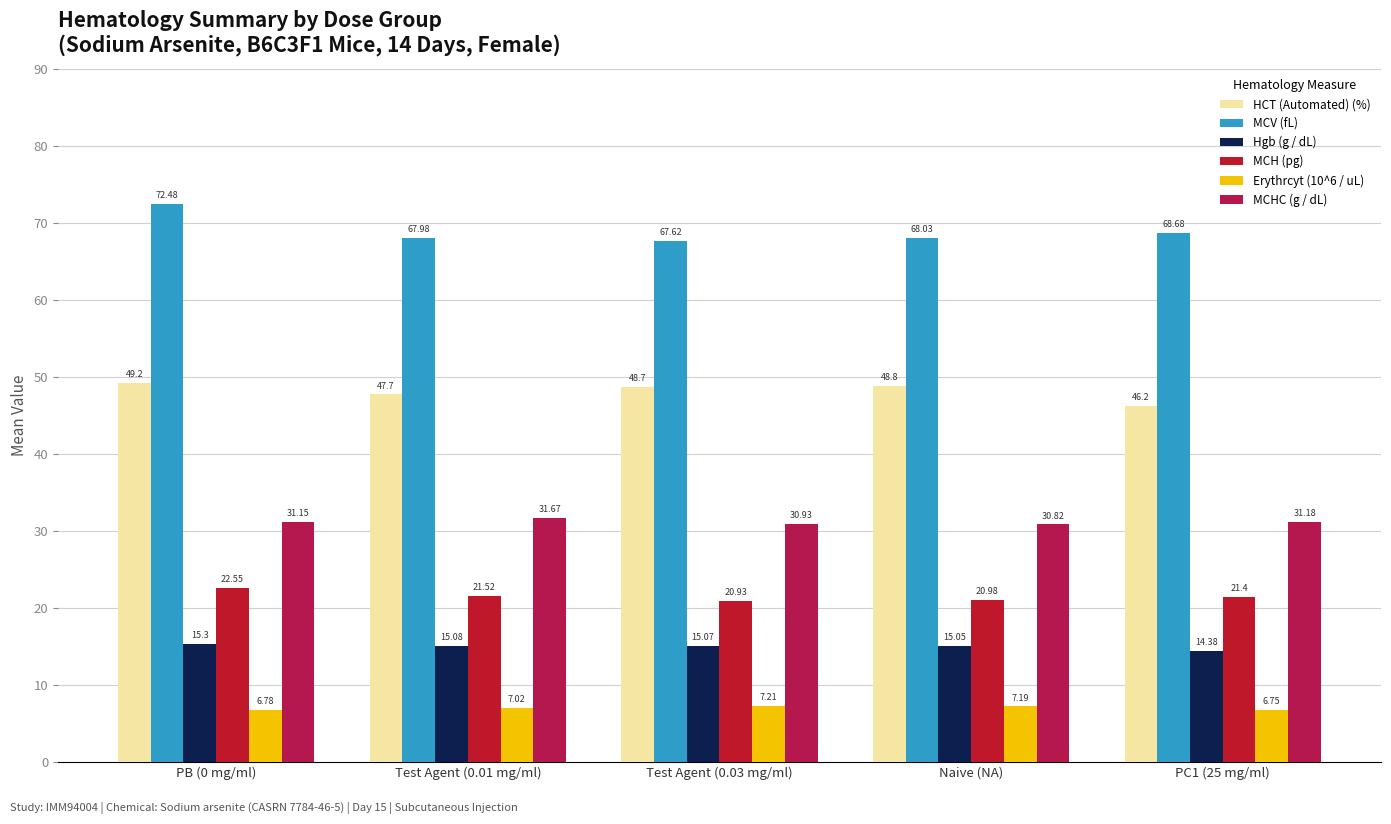

Which series has the largest range (max minus min)?

MCV (fL)